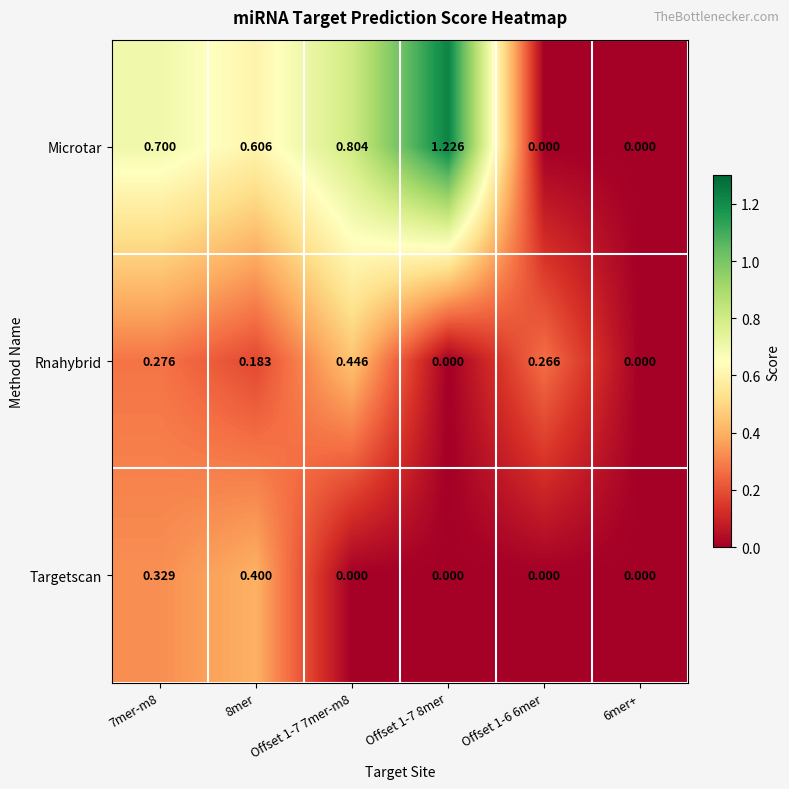

Rank the series by their maximum value, from highest to lowest.

Microtar, Rnahybrid, Targetscan